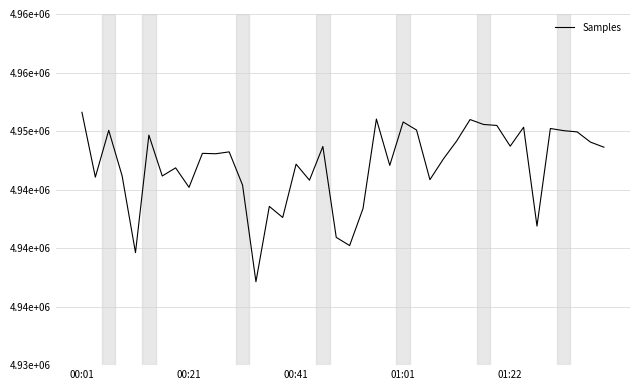

What is the sum of all values?

197882952